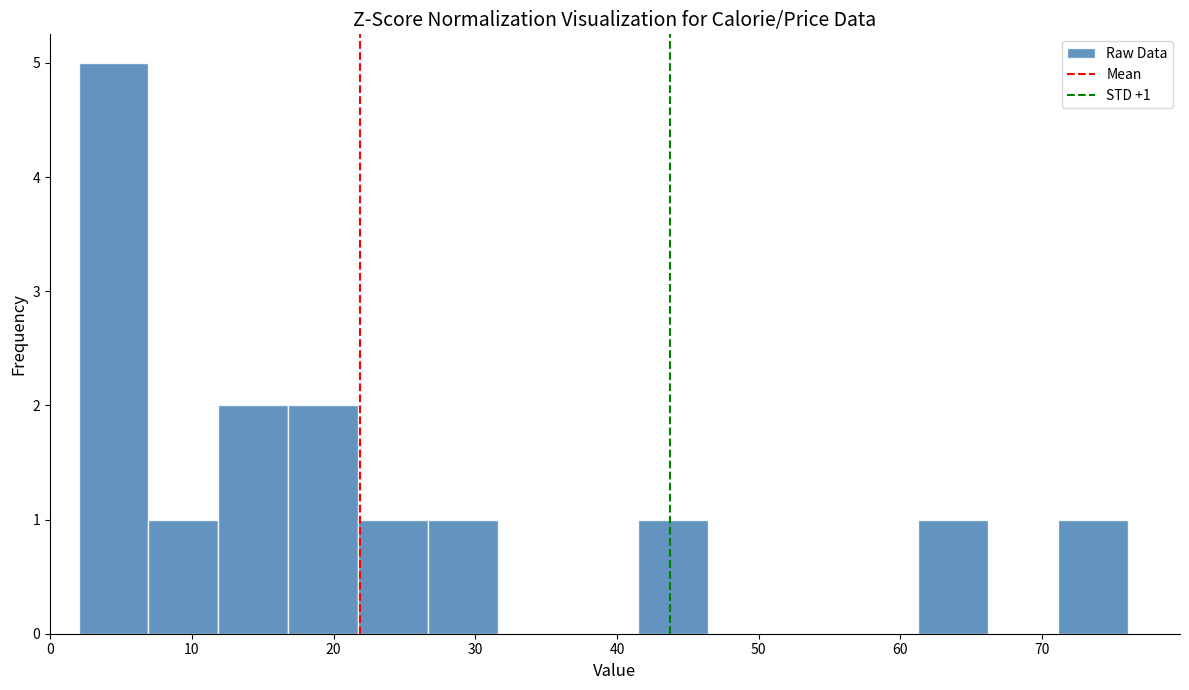

Which range on the x-axis has the tallest bar?

2 to 7